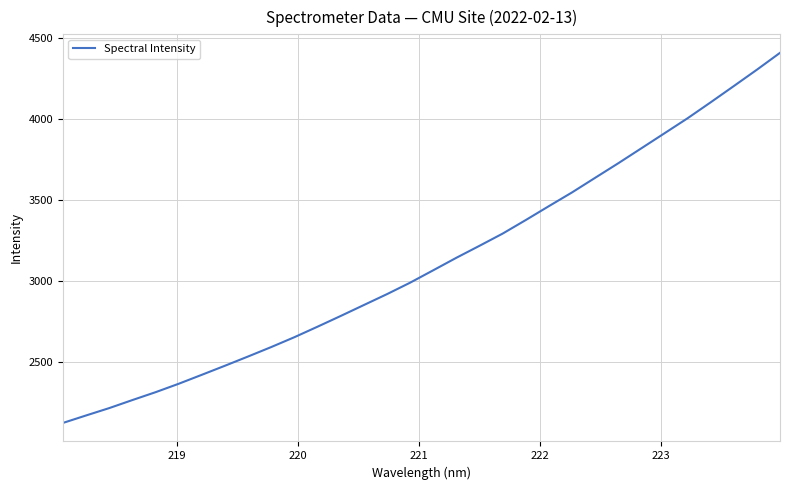

What is the minimum value shown in the chart?

2127.8